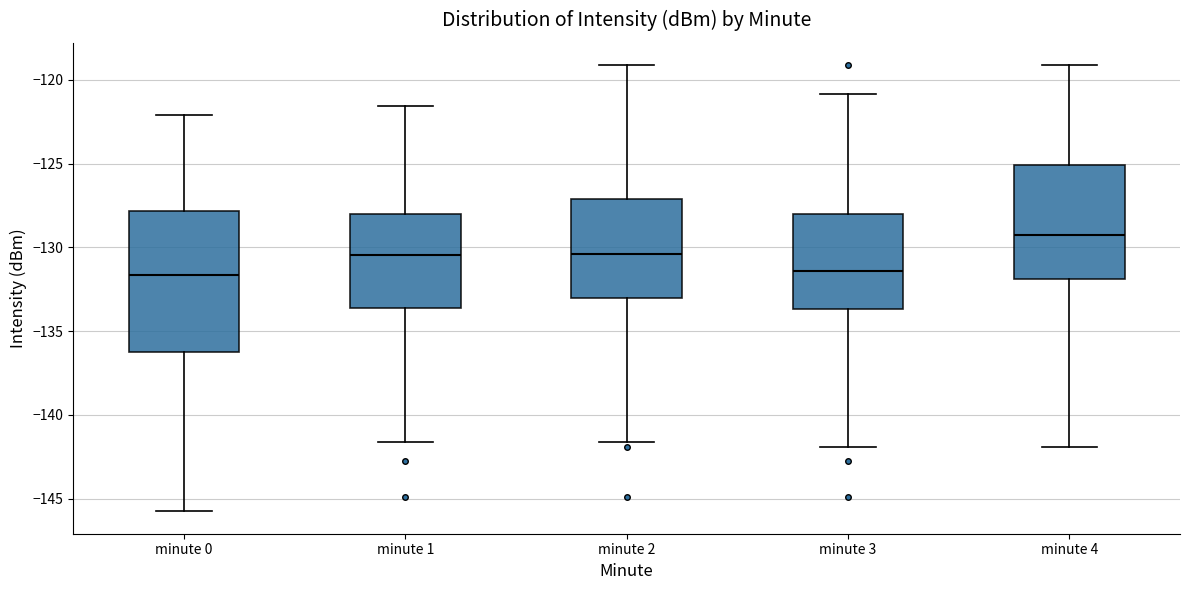

Where is the upper edge of the box for minute 0 on the y-axis? The values are not printed on the chart, so give them approximately, as read against the axis.

-128.0